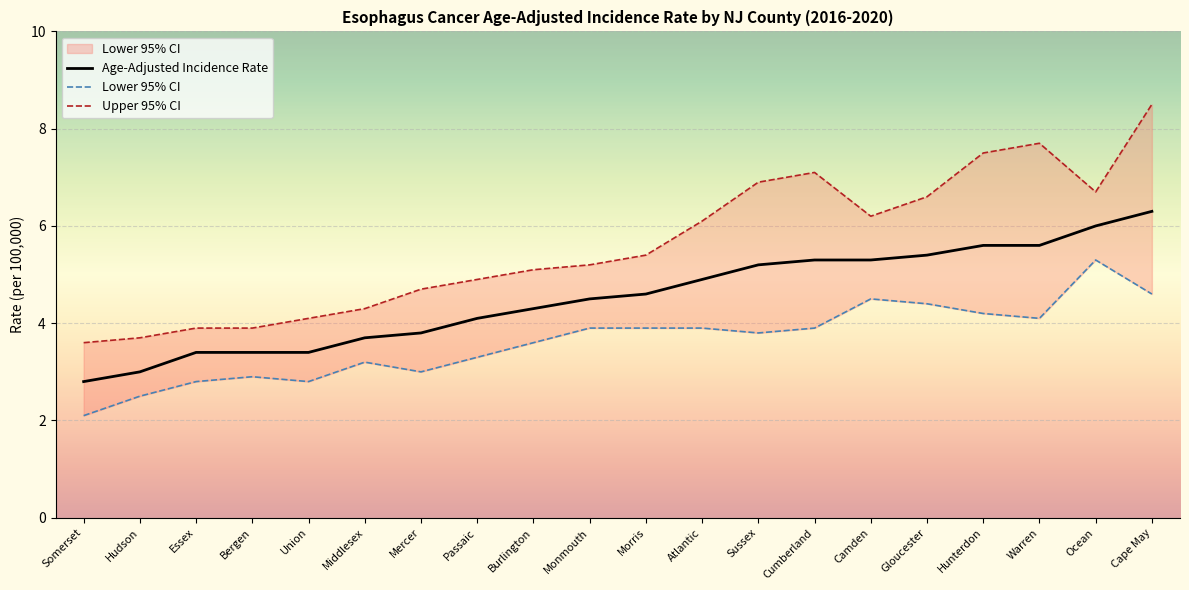

True or false: Upper 95% CI and Lower 95% CI intersect in this chart.

False